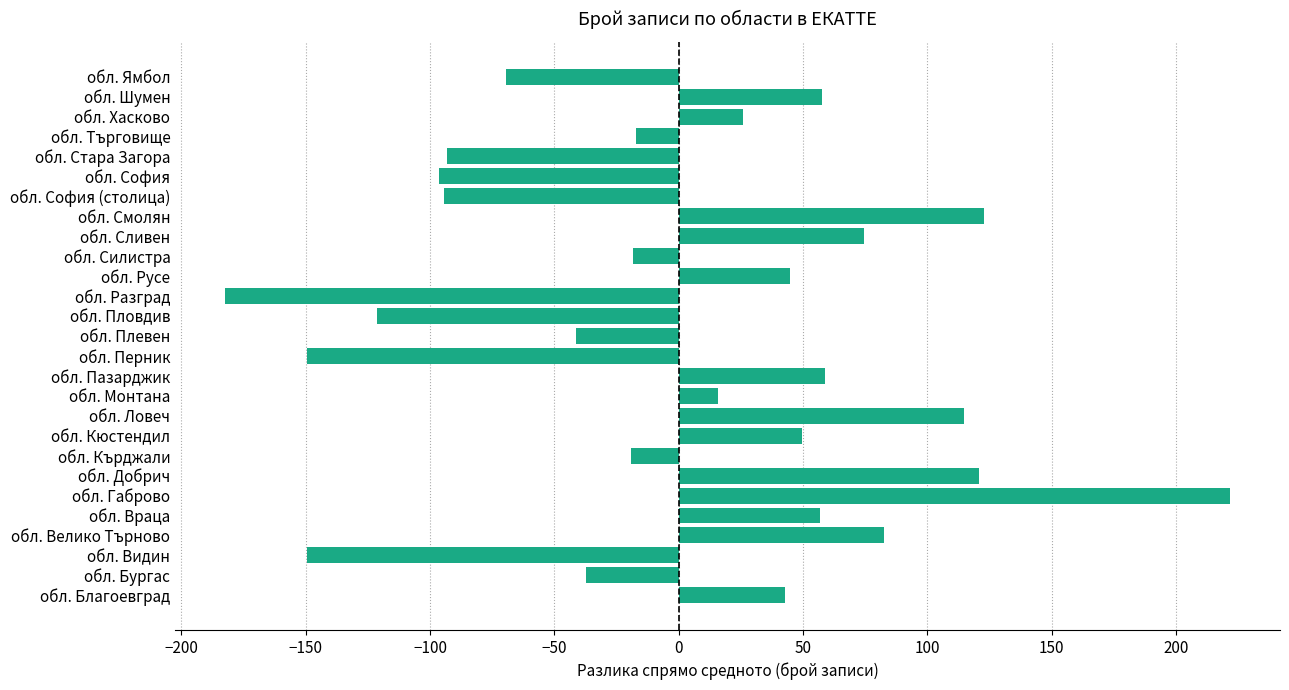

How many bars are there in total?

27